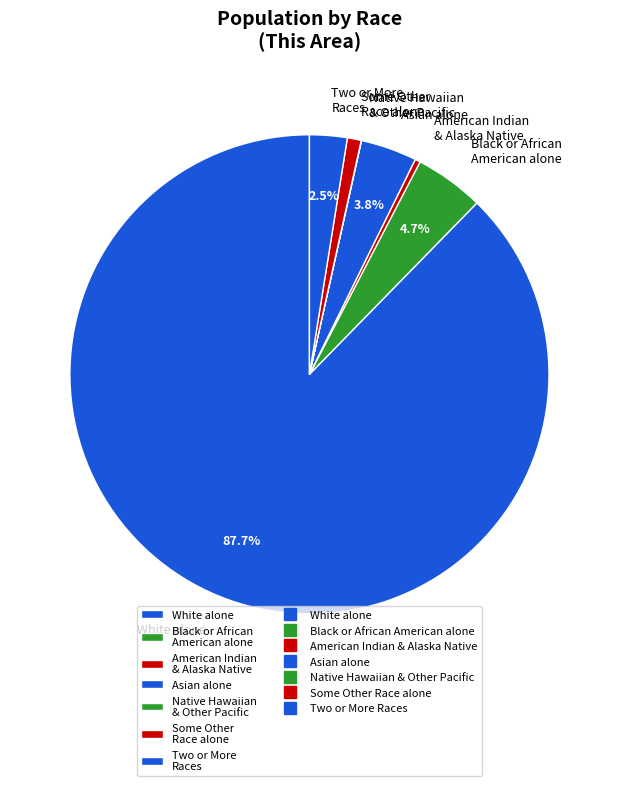

Does Asian alone account for over 50% of the chart?

No